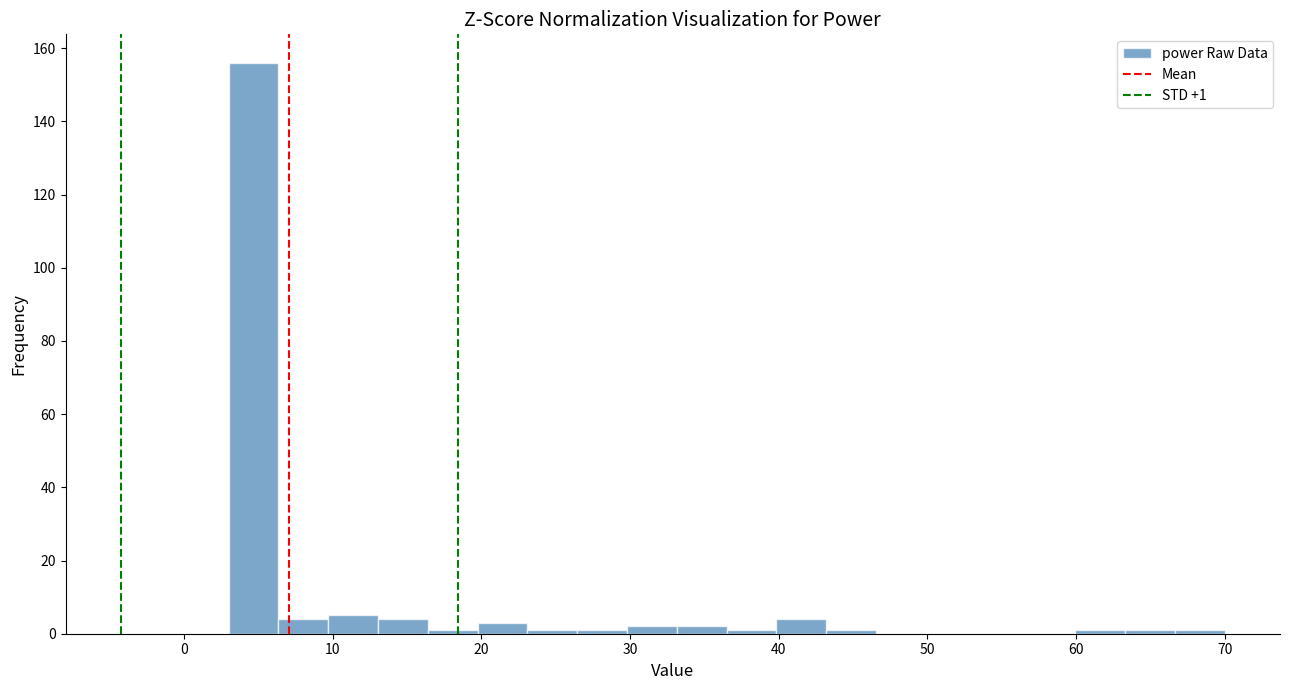

Around what value on the x-axis is the tallest bar? Give the approximate position of its centre, as read against the axis.

5